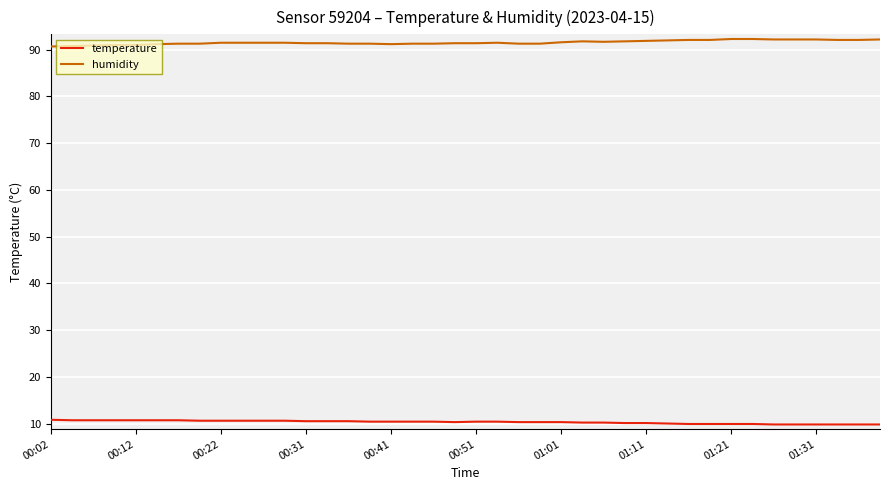

What is the sum of all temperature values?

412.1